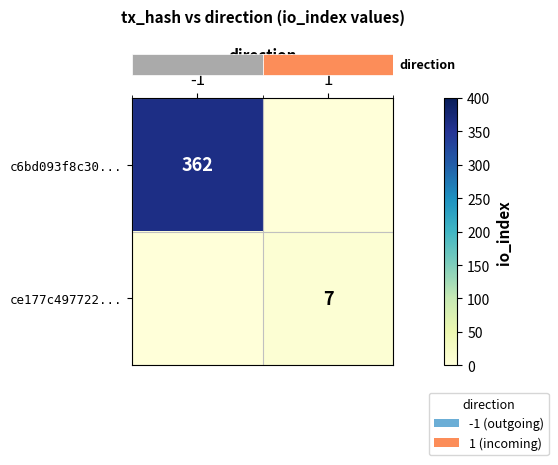

Which series has the widest spread of values?

row_0